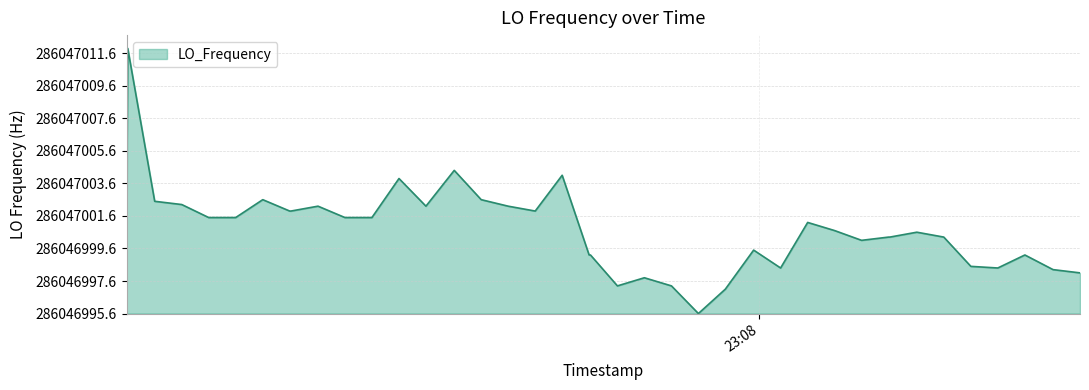

Does the chart have visible grid lines?

Yes